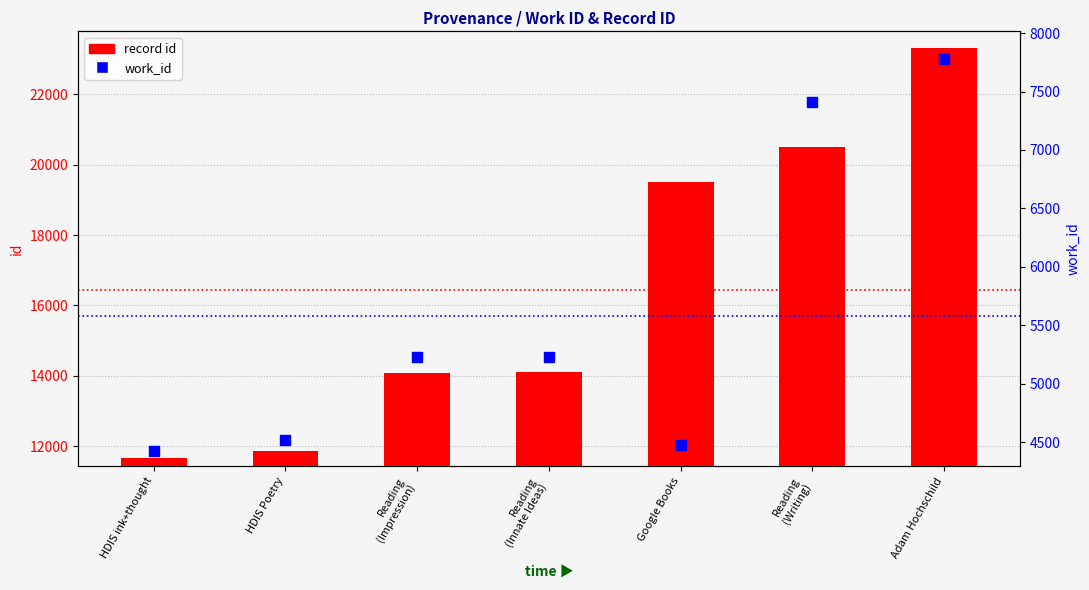

Which series reaches the minimum Y coordinate?

work_id